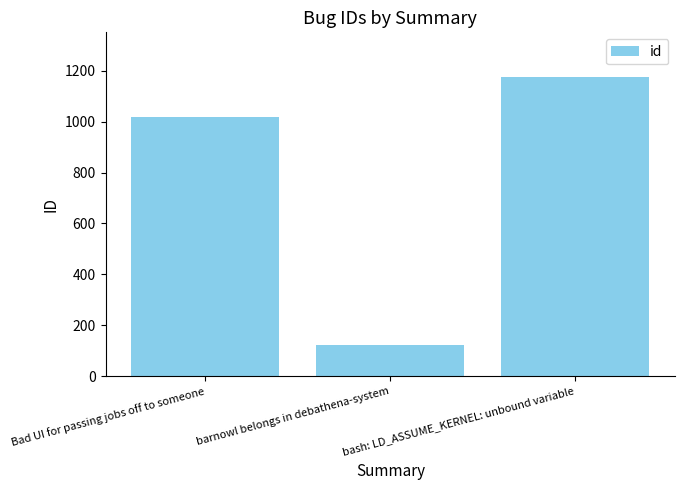

What is the difference between the maximum and second lowest values?

156